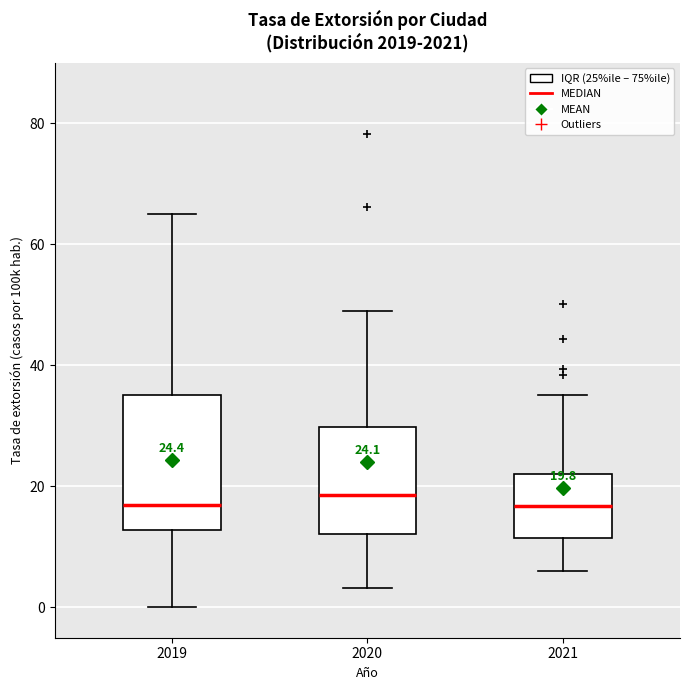

Which box is the tallest, from its lower edge to its upper edge?

2019